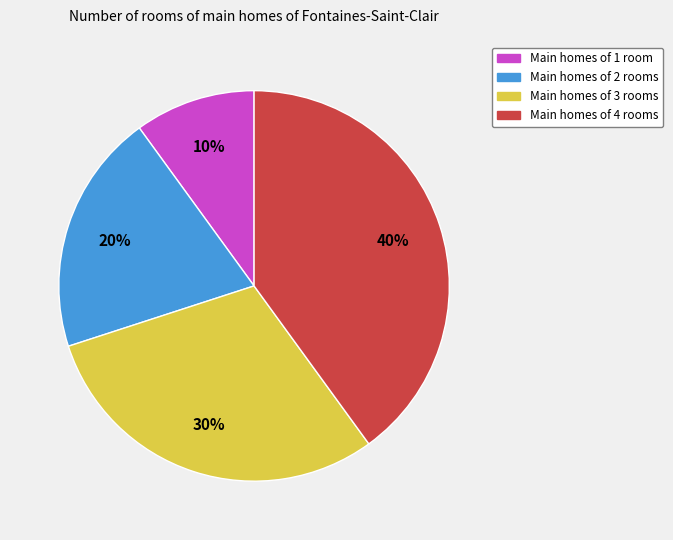

Is there any slice that represents more than half of the pie?

No